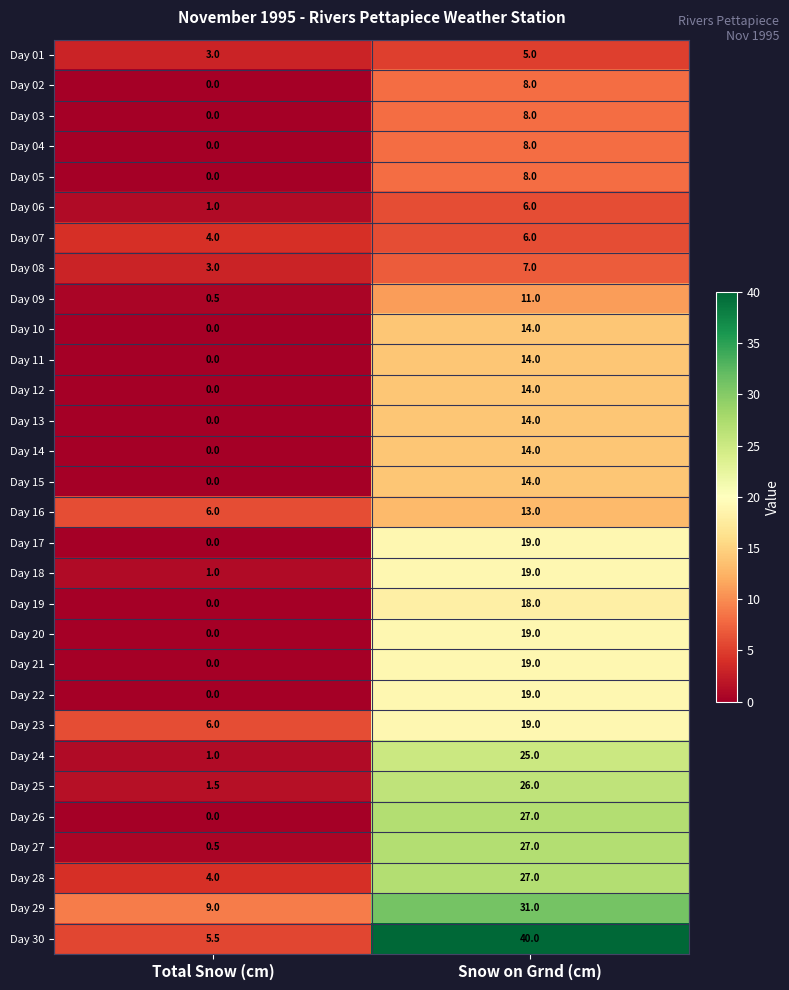

What is the sum of all Day 20 values?

19.0